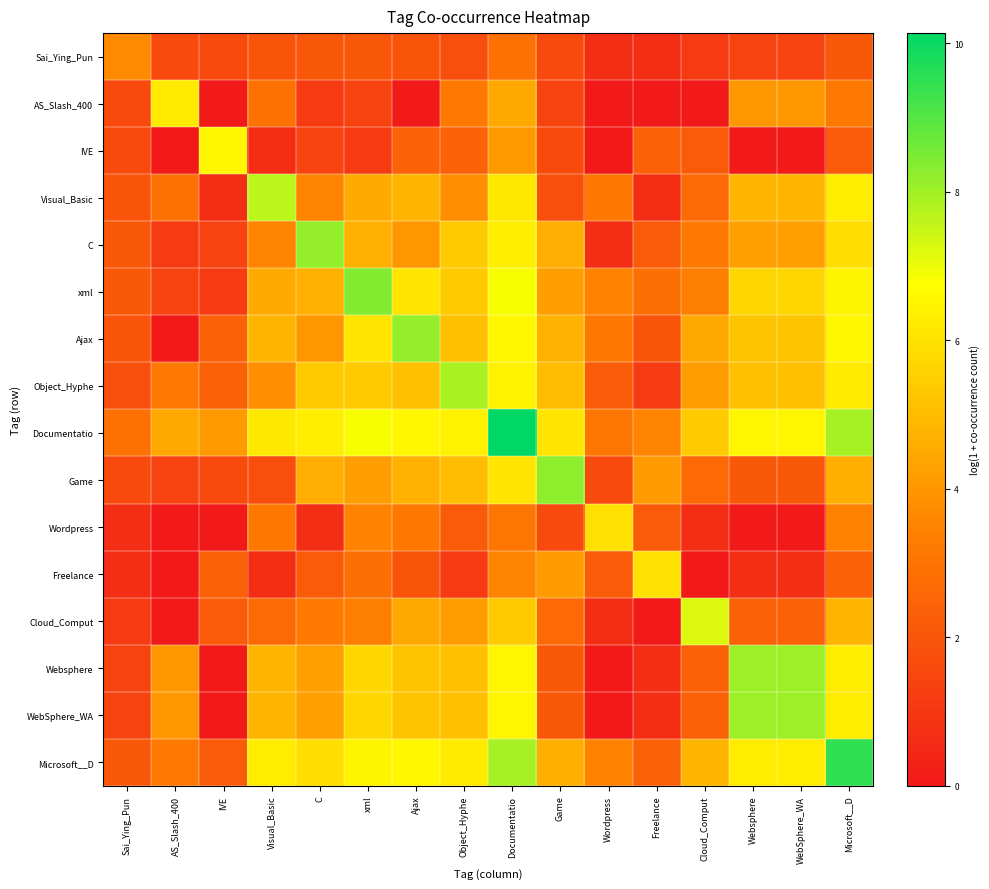

Between Wordpress and Websphere, which is larger?

Websphere